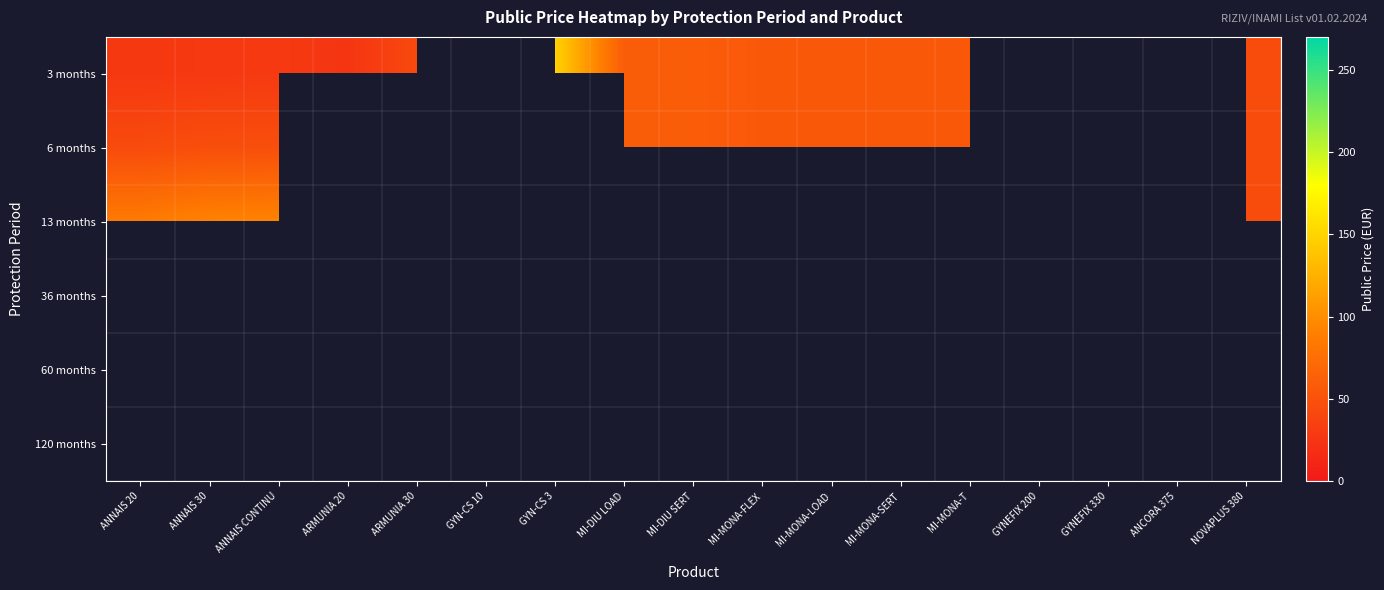

Which label corresponds to the largest value in the chart?

GYN-CS 10